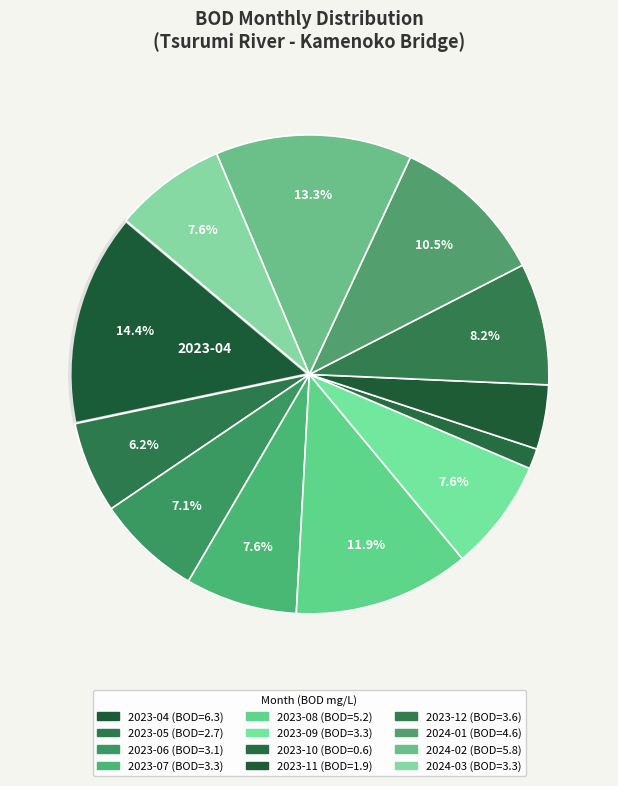

How much of the chart is everything except 2023-10?

98.6%